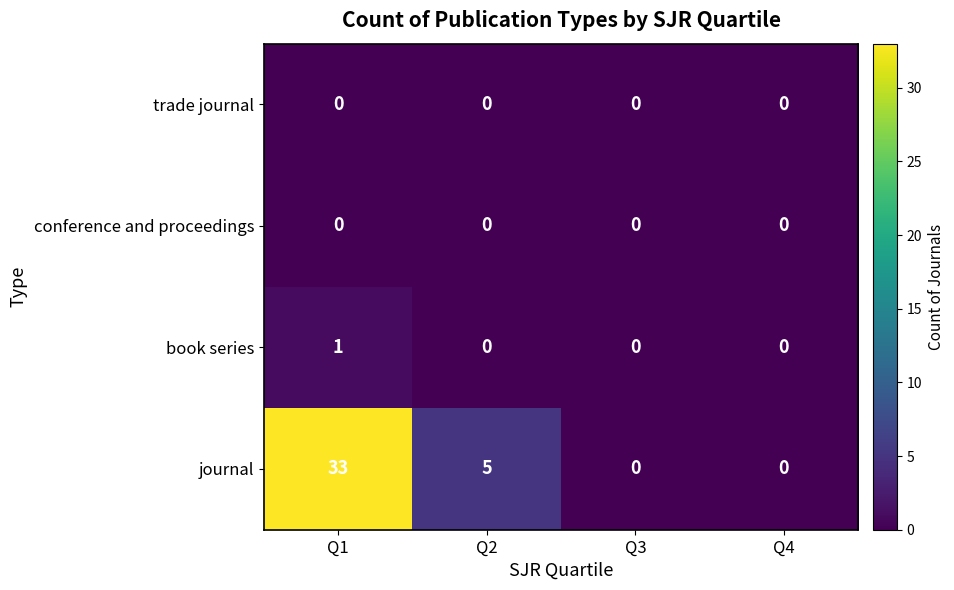

The value of journal at Q4 is 20. True or false?

False